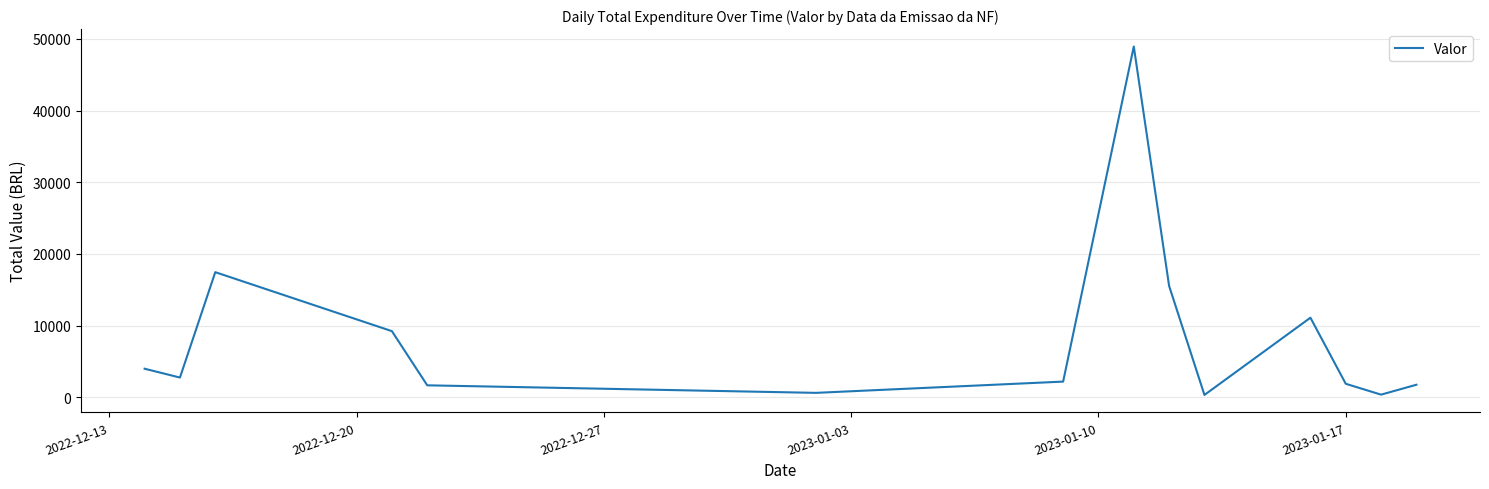

What is the greatest value displayed?

48937.5